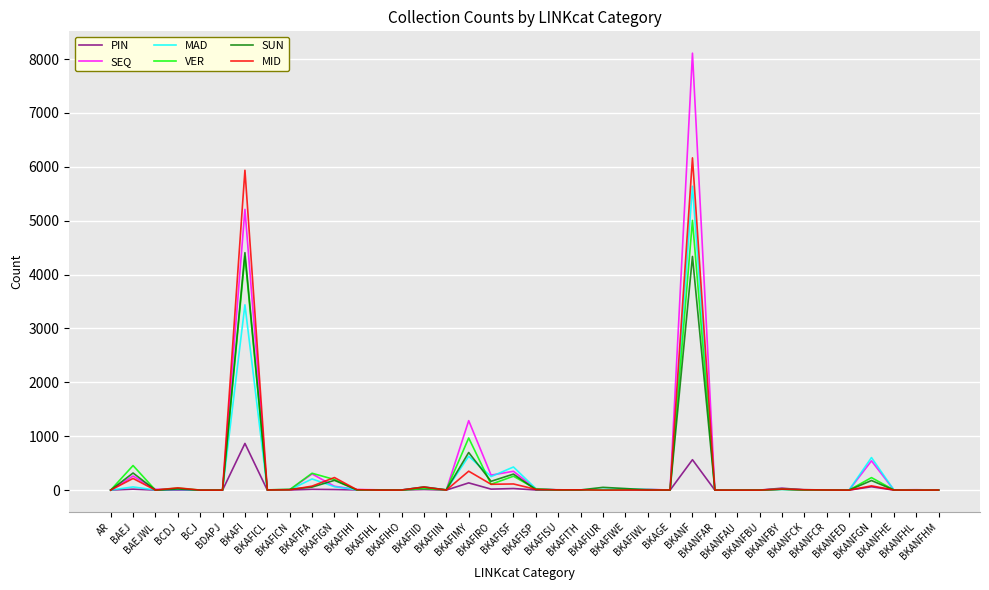

In SUN, how many points are higher than both neighbors (excluding endpoints)?

11